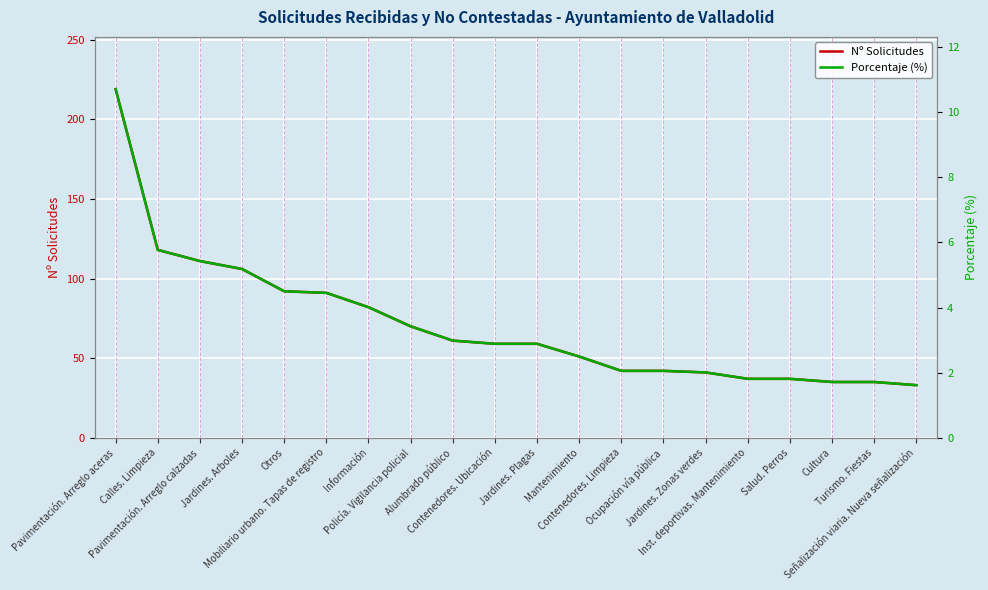

What is the total value across all series at Señalización viaria. Nueva señalización?

34.6